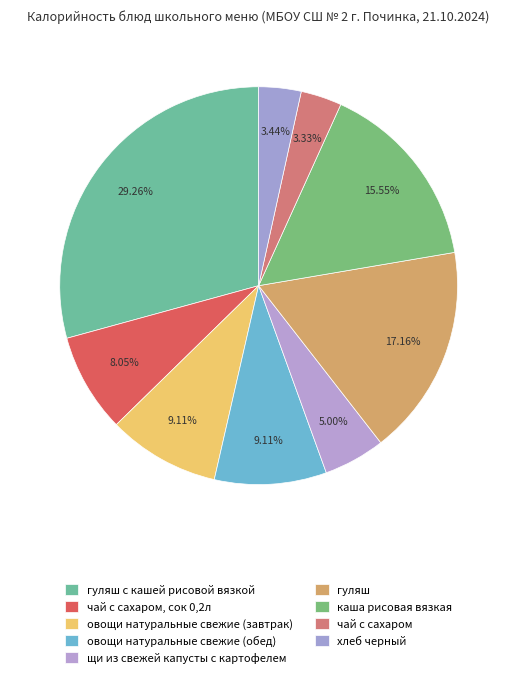

To the nearest percent, what is the difference between the чай с сахаром, сок 0,2л and овощи натуральные свежие (обед) slice percentages?

1%